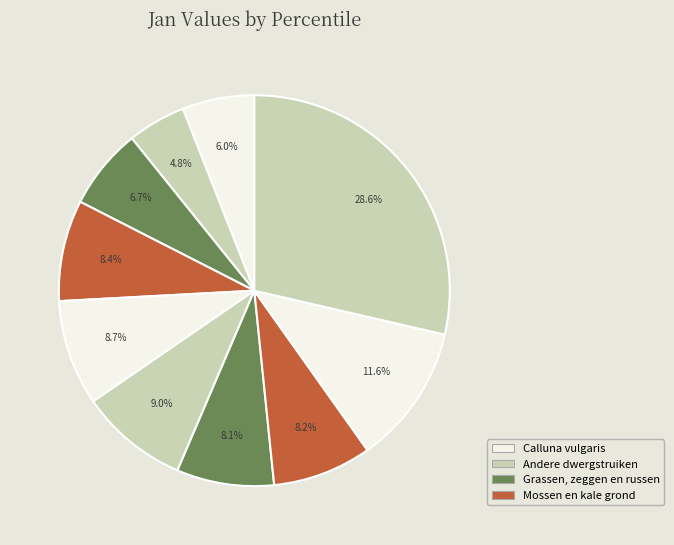

How many slices are in this pie chart?

10